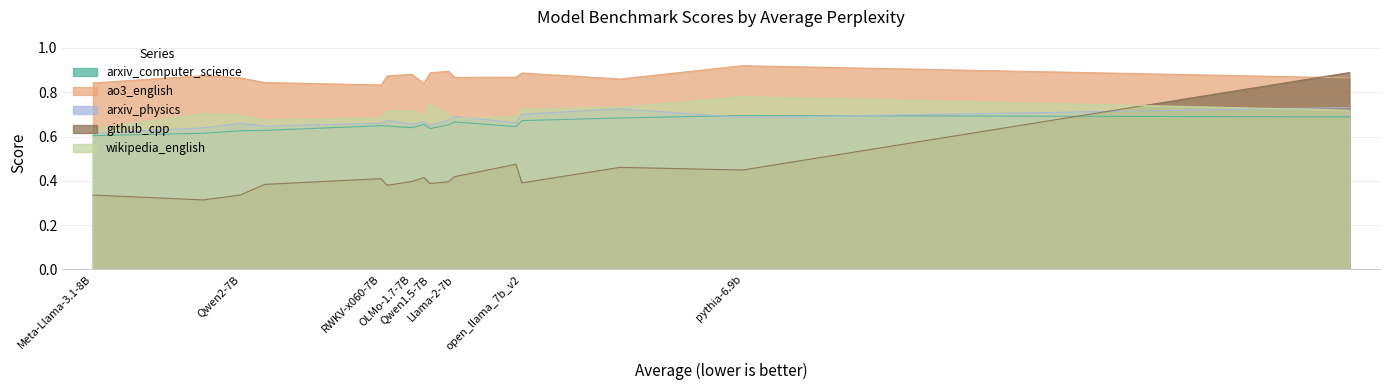

What are all the series names shown in the legend?

arxiv_computer_science, ao3_english, arxiv_physics, github_cpp, wikipedia_english